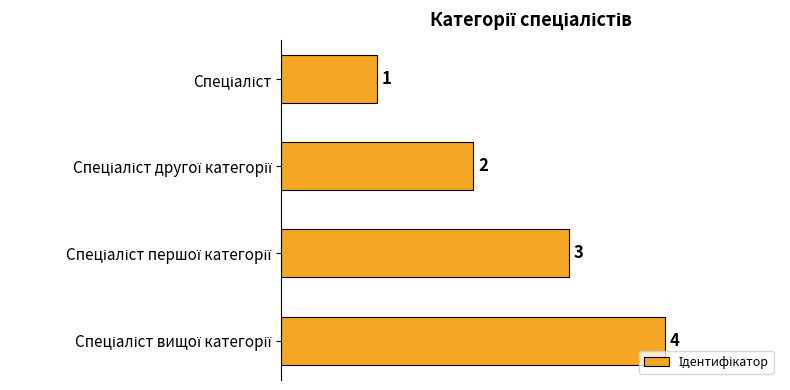

Are the bars grouped side by side (vs. stacked)?

No